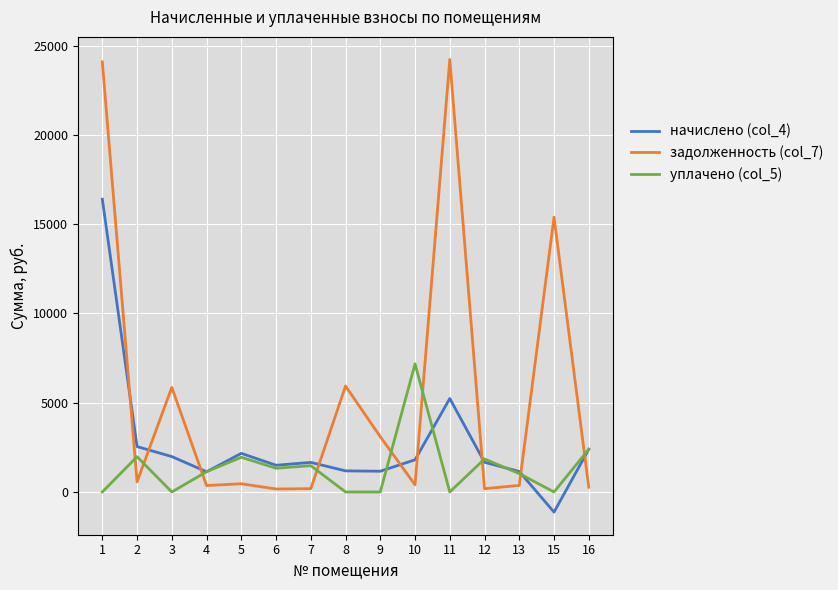

Where is the first local minimum for начислено (col_4)?

4